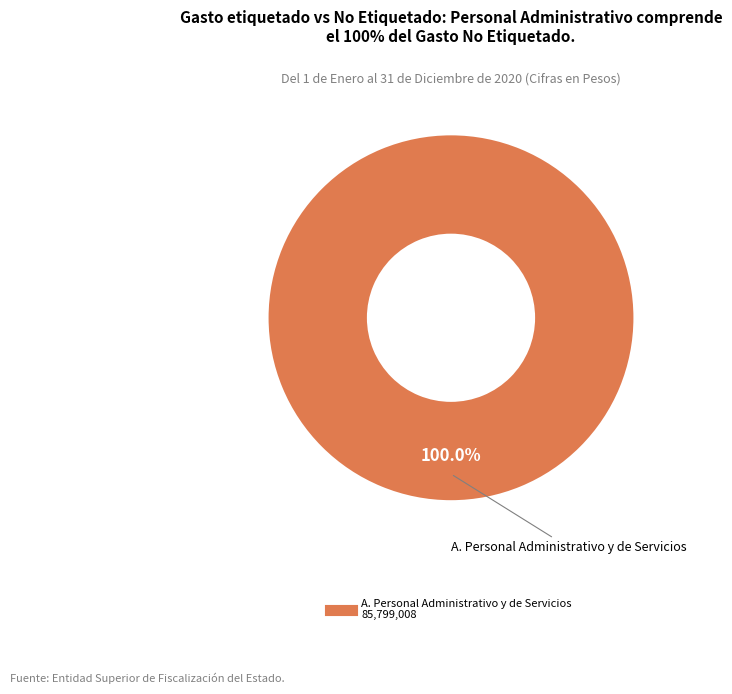

Does any single category account for the majority?

Yes